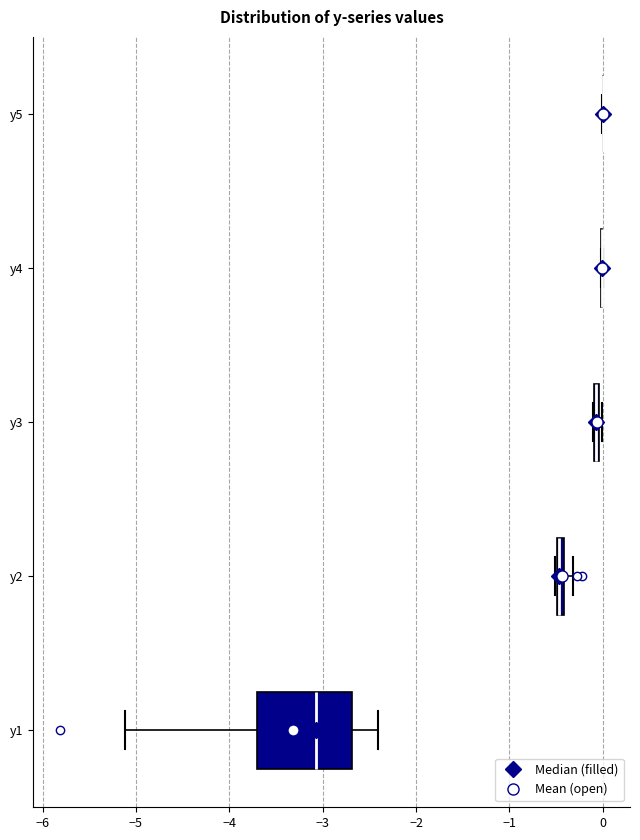

Where is the right edge of the box for y2 on the x-axis? The values are not printed on the chart, so give them approximately, as read against the axis.

-0.4